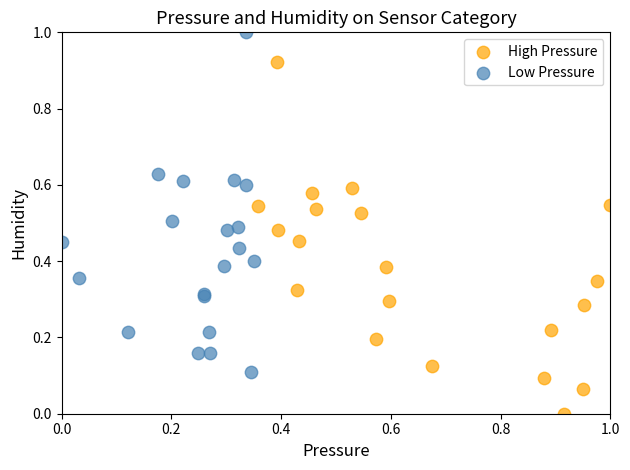

Which series contains the lowest Y value?

High Pressure